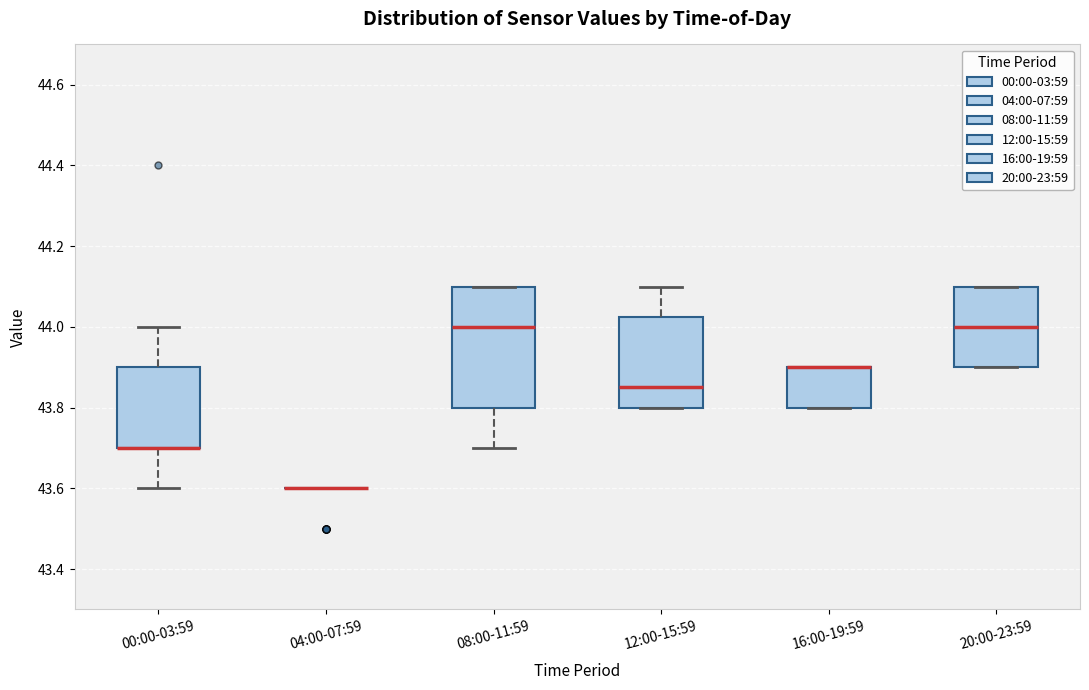

Reading left to right, read every box against the y-axis: the position of its median line, the range the box covers, and the ends of its whiskers. The values are not printed on the chart, so give them approximately, as read against the axis.

00:00-03:59: median 43.70 (drawn on the box's lower edge), box 43.70 to 43.90, whiskers 43.60 to 44.00
04:00-07:59: box collapsed to a line at 43.60, whiskers 43.60 to 43.60
08:00-11:59: median 44.00, box 43.80 to 44.10, whiskers 43.70 to 44.10
12:00-15:59: median 43.86, box 43.80 to 44.02, whiskers 43.80 to 44.10
16:00-19:59: median 43.90 (drawn on the box's upper edge), box 43.80 to 43.90, whiskers 43.80 to 43.90
20:00-23:59: median 44.00, box 43.90 to 44.10, whiskers 43.90 to 44.10